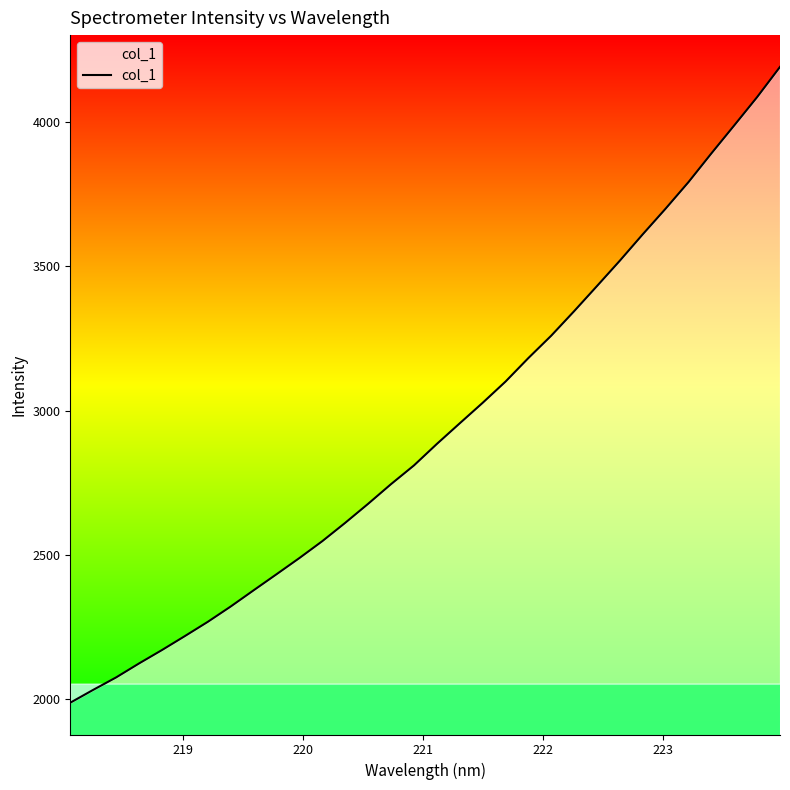

What is the difference between the maximum and minimum values?

2204.3